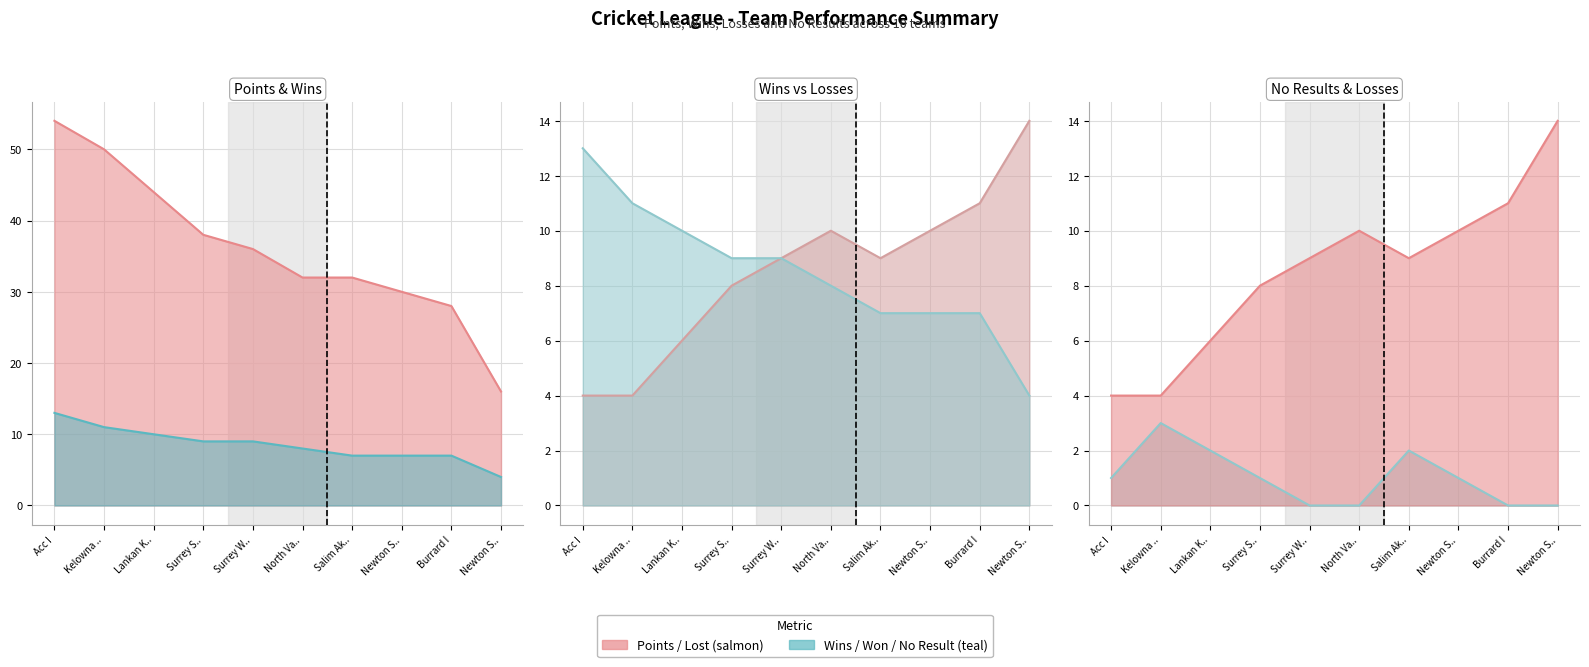

True or false: LOST and WON cross at least once.

False